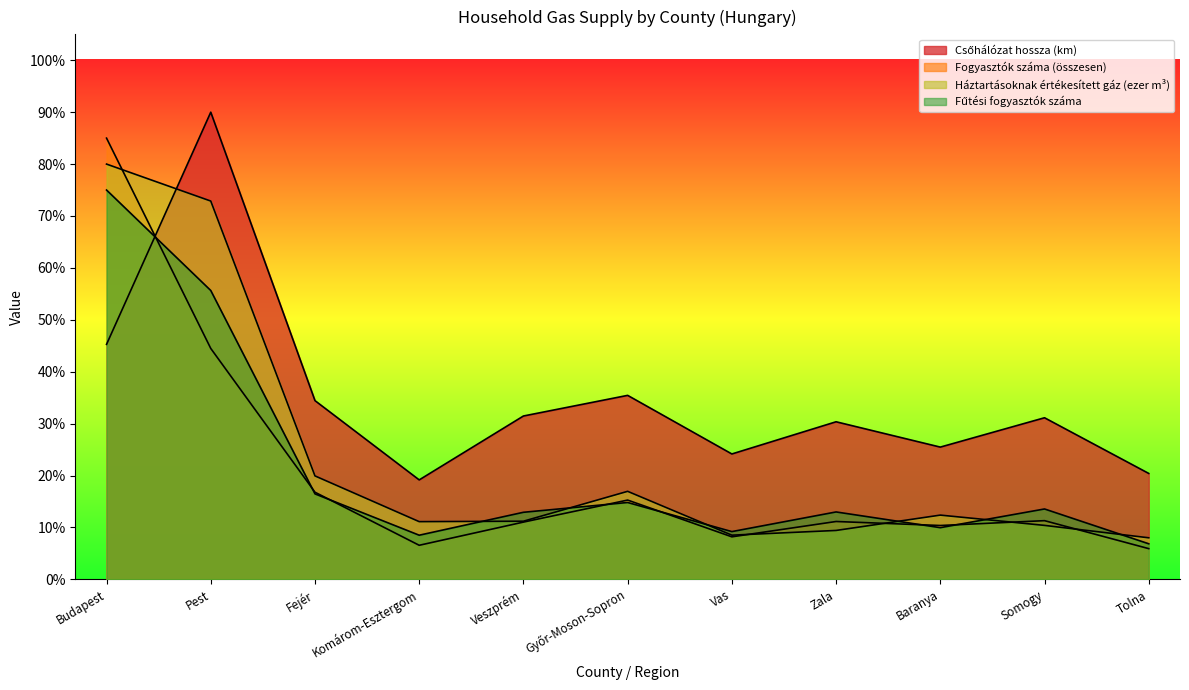

How many intersections are there between Fűtési fogyasztók száma and Fogyasztók száma (összesen)?

7